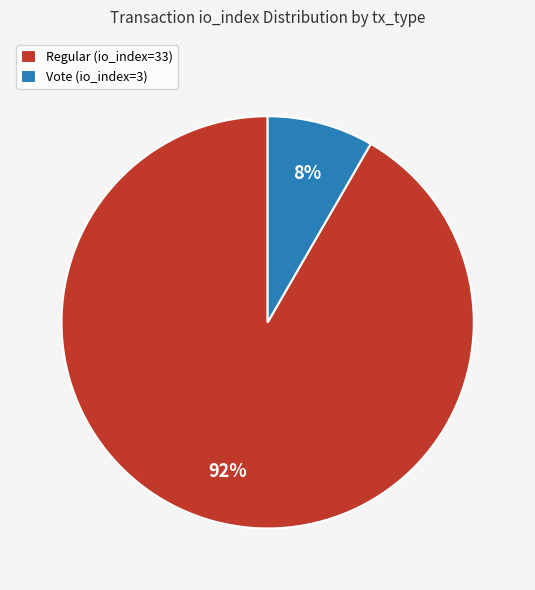

Which slice is the largest?

Regular (io_index=33)